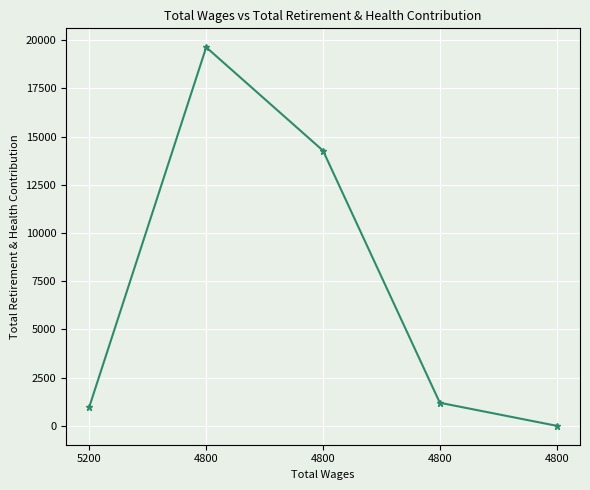

Is this an area chart (filled region under the line)?

No